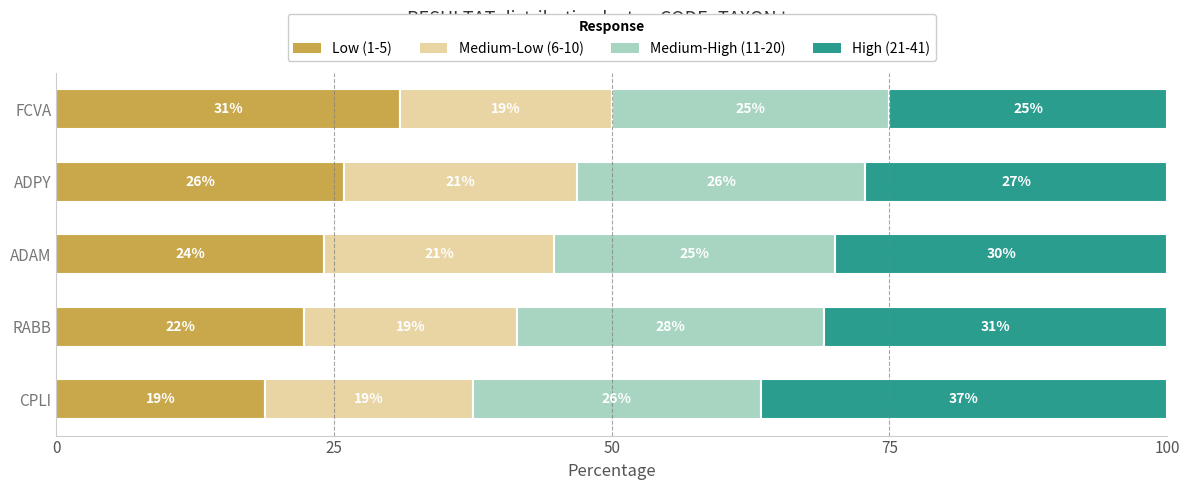

True or false: Low (1-5) has a value of 24.1 at ADAM.

True